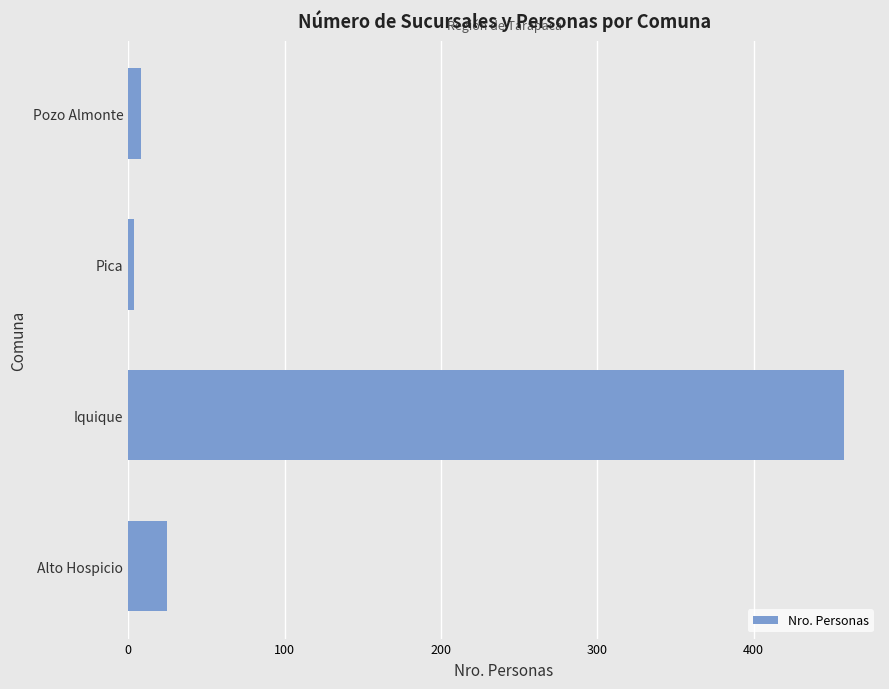

Which label corresponds to the smallest value in the chart?

Pica